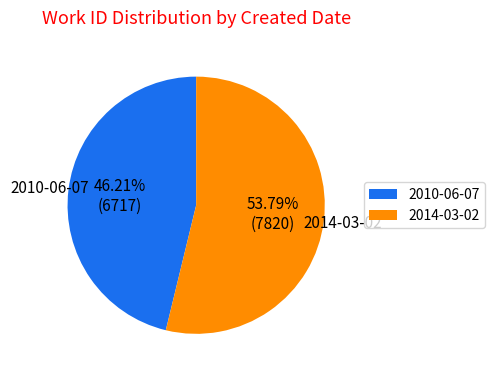

How many slices are in this pie chart?

2